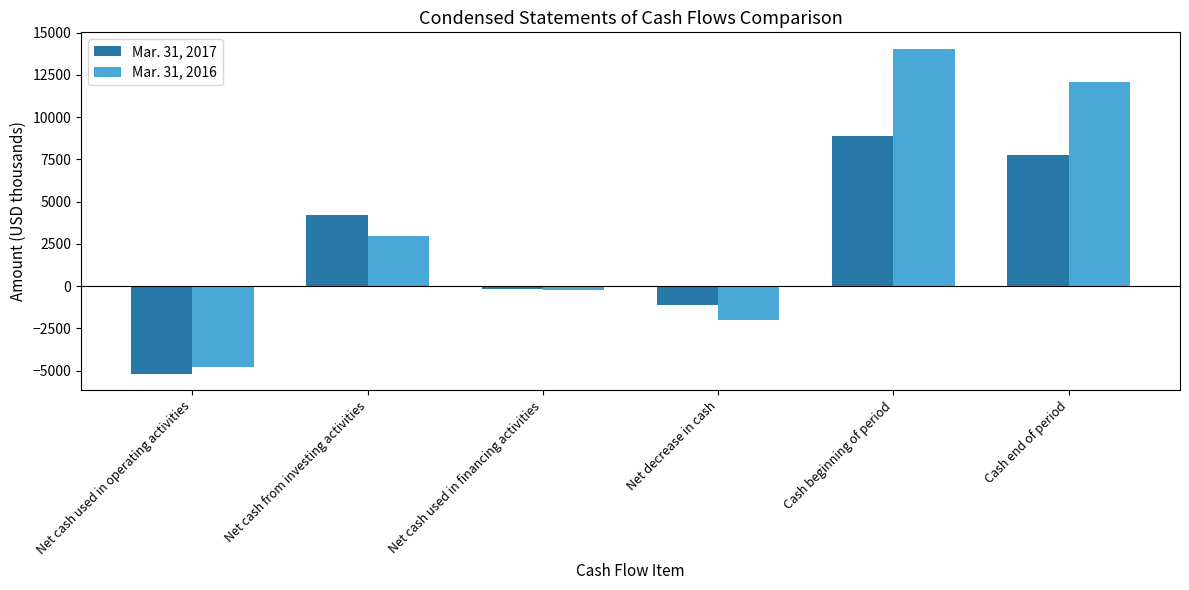

The value of Mar. 31, 2016 at Net cash from investing activities is 1164. True or false?

False